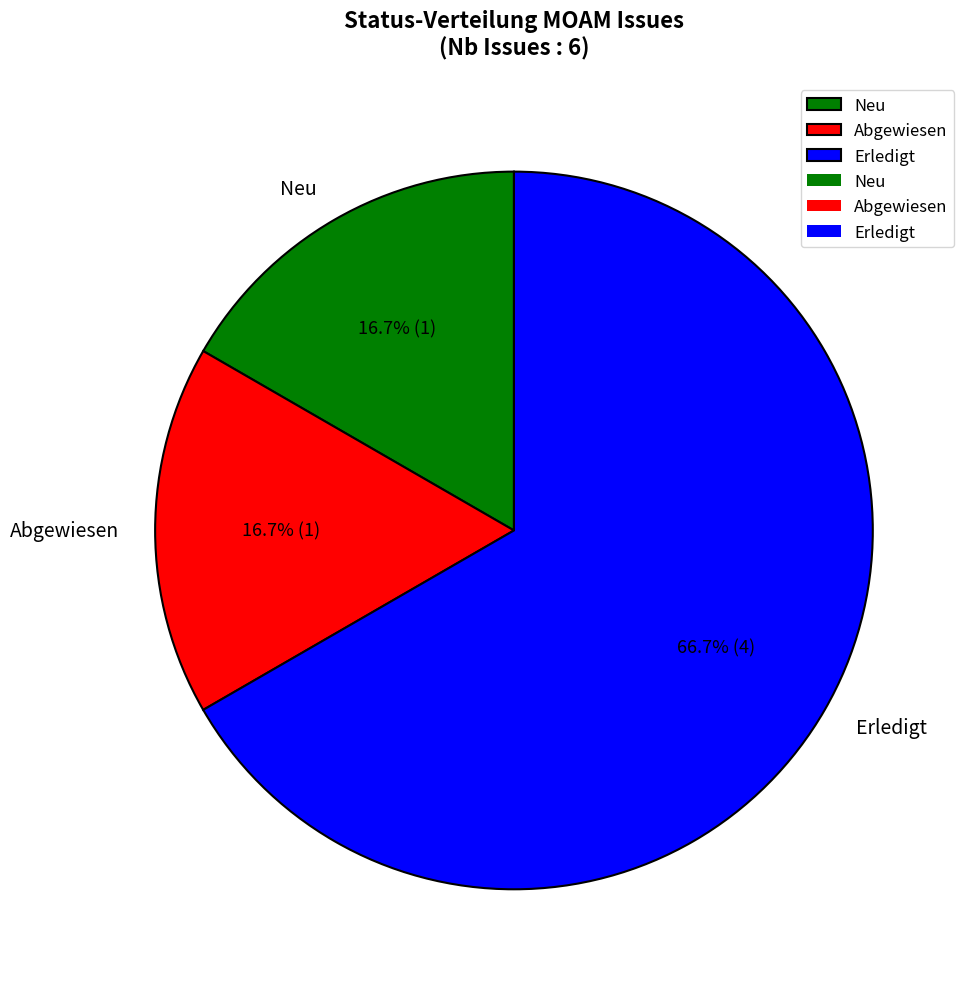

Combined, do Abgewiesen and Neu account for over 50%?

No